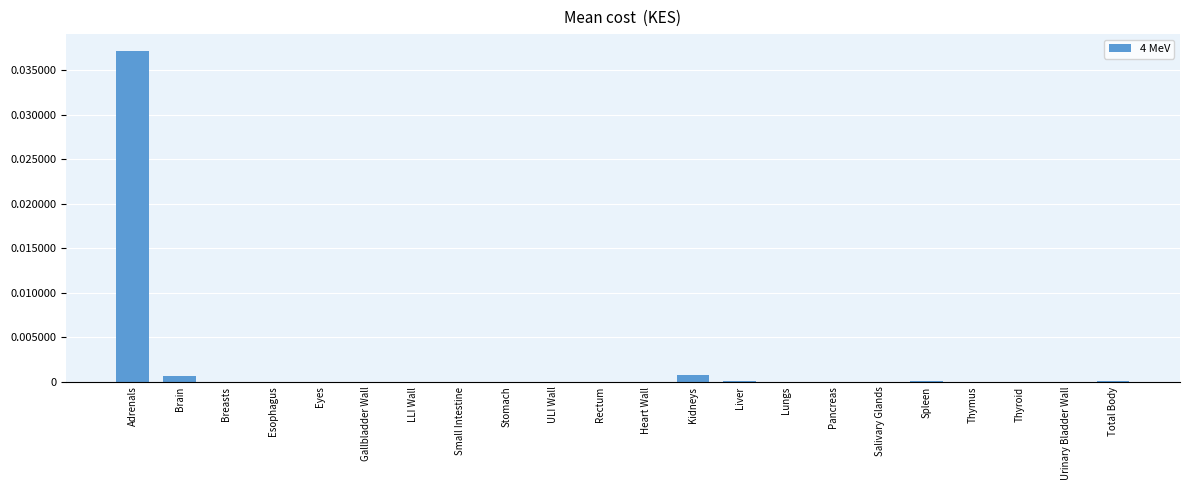

Is it true that the value at Heart Wall is 0.0?

True